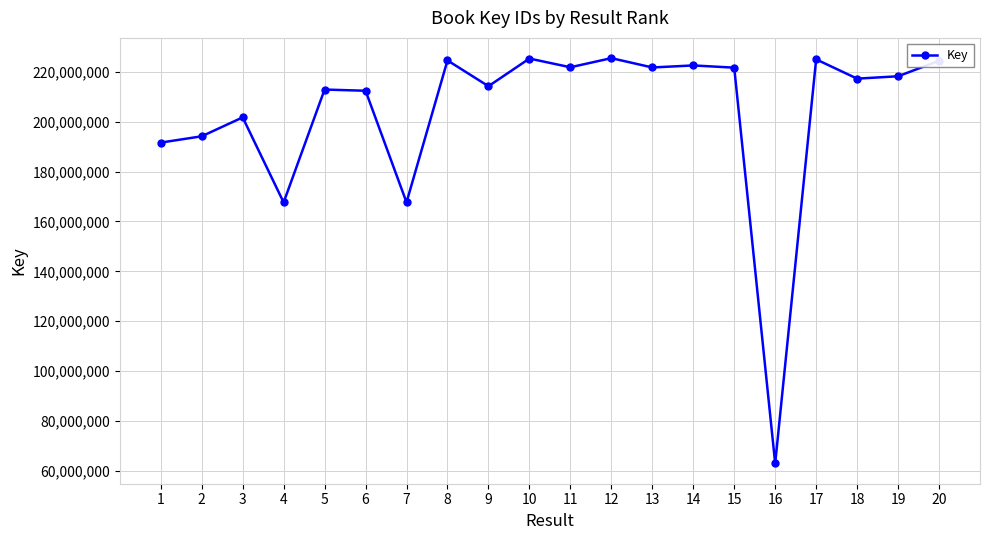

What is the value of the 11th point from the left?

221896479